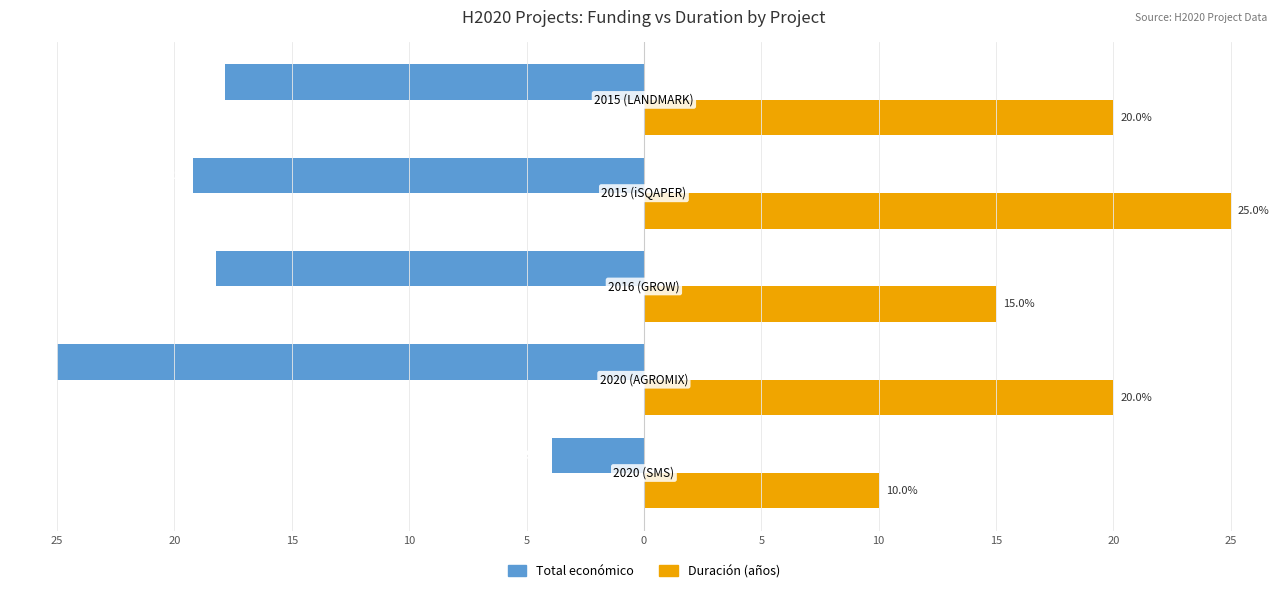

What are all the series names shown in the legend?

Total económico, Duración (años)